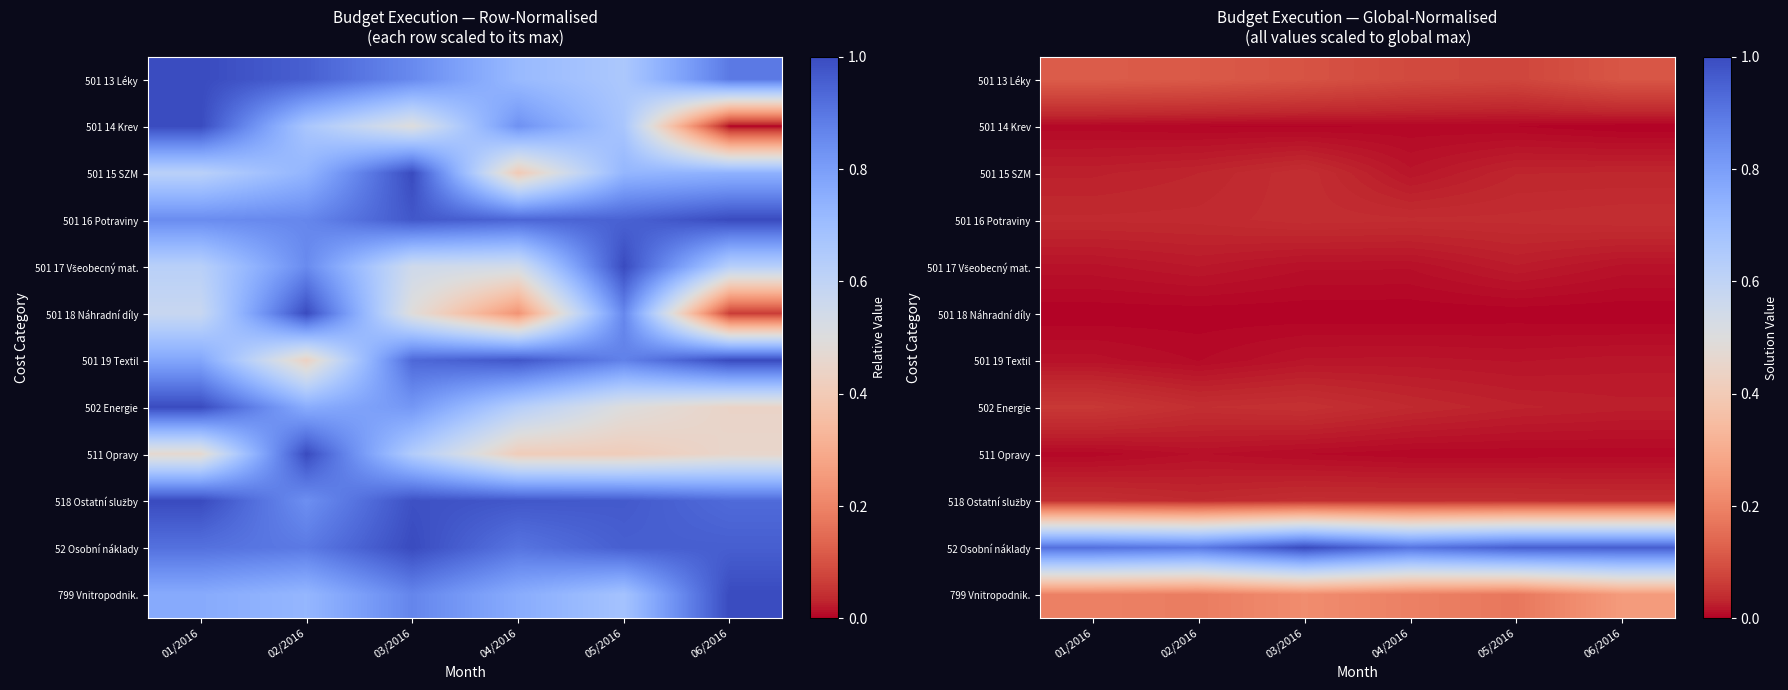

Is the value of 799 Vnitropodnik. at 01/2016 greater than the value of 501 16 Potraviny at 06/2016?

Yes